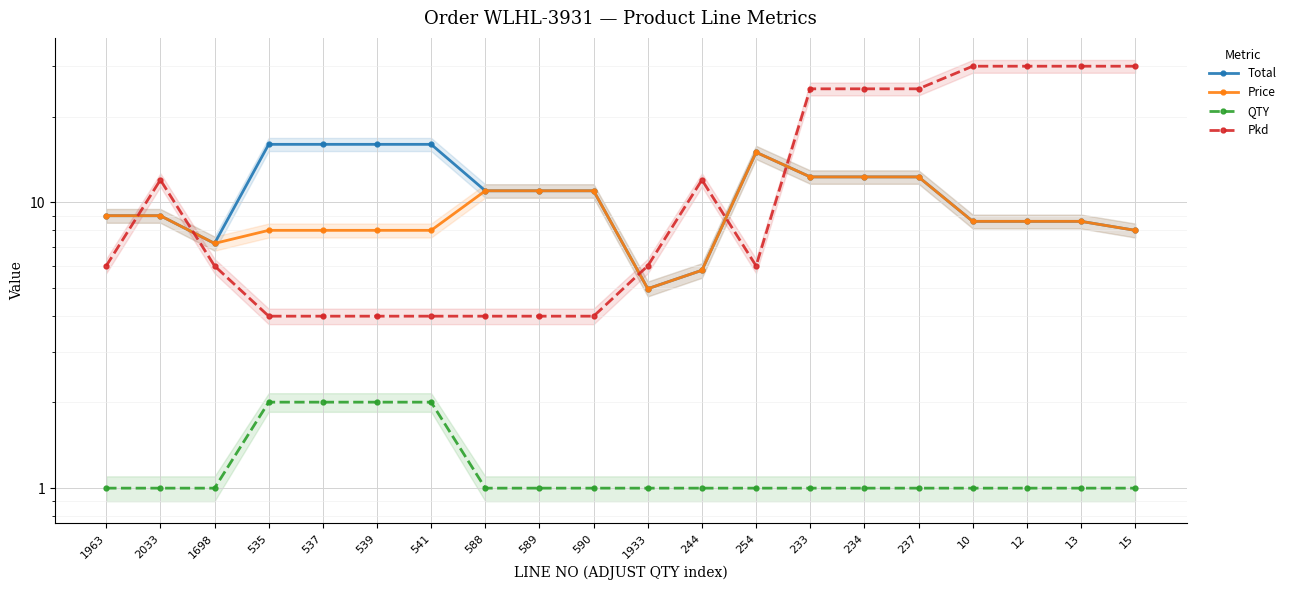

How many interior local peaks does the Pkd series have?

2